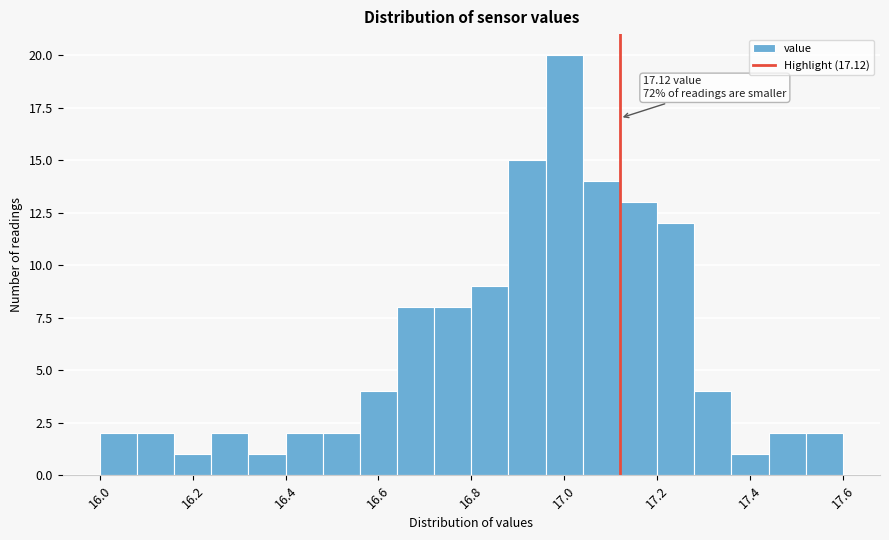

Over which range of the x-axis is the bar tallest?

16.96 to 17.04